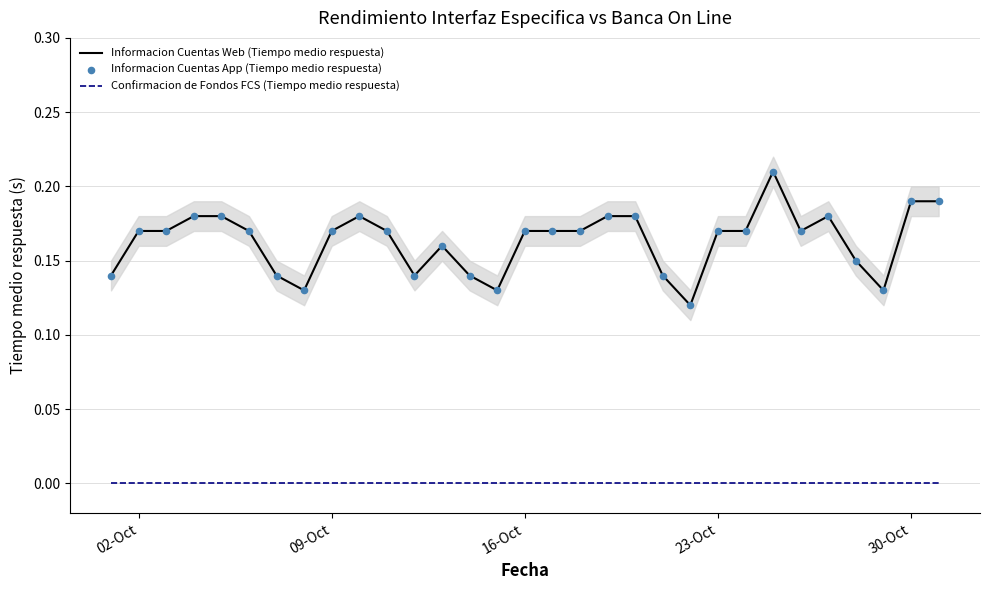

True or false: Informacion Cuentas Web (Tiempo medio respuesta) and Confirmacion de Fondos FCS (Tiempo medio respuesta) cross at least once.

False